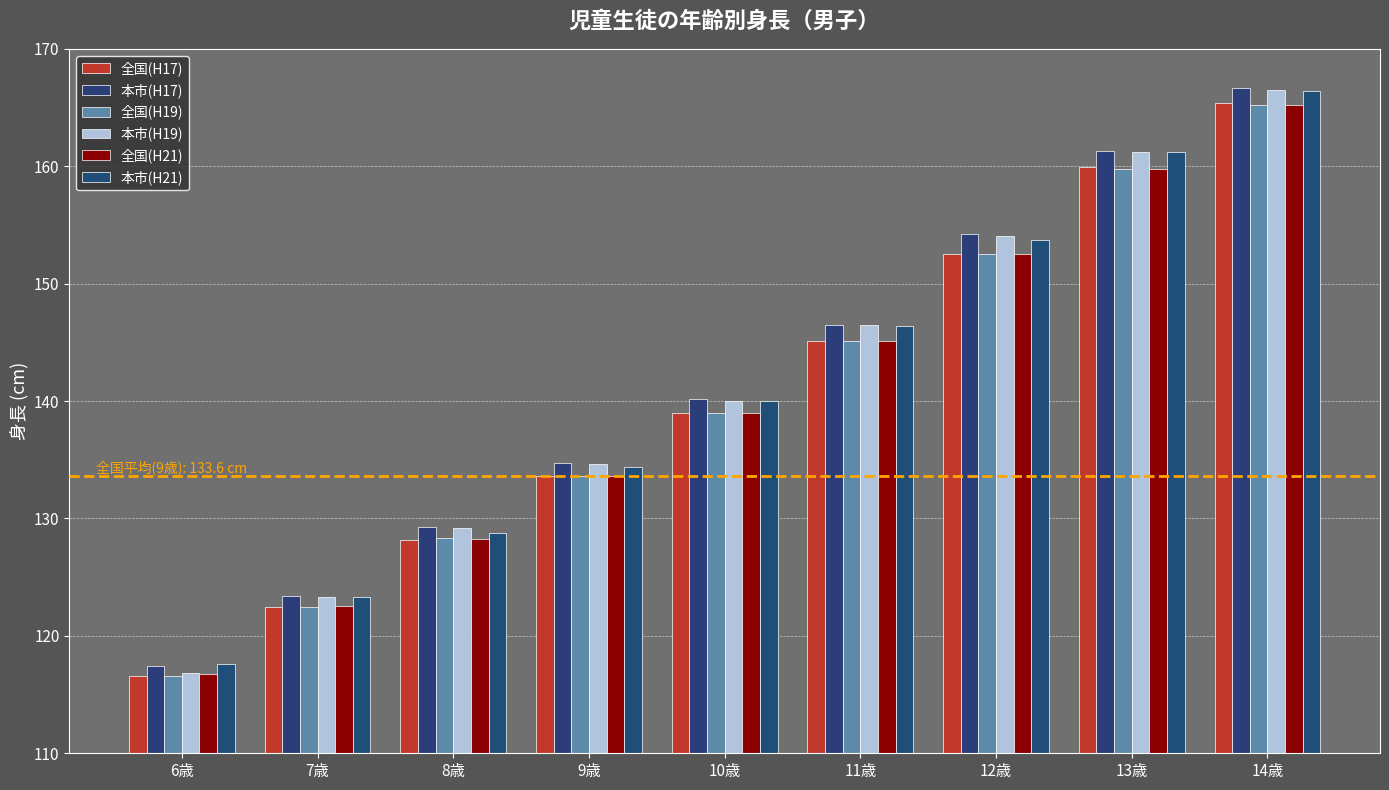

What is the difference between the maximum and minimum values in the 本市(H21) series?

48.8